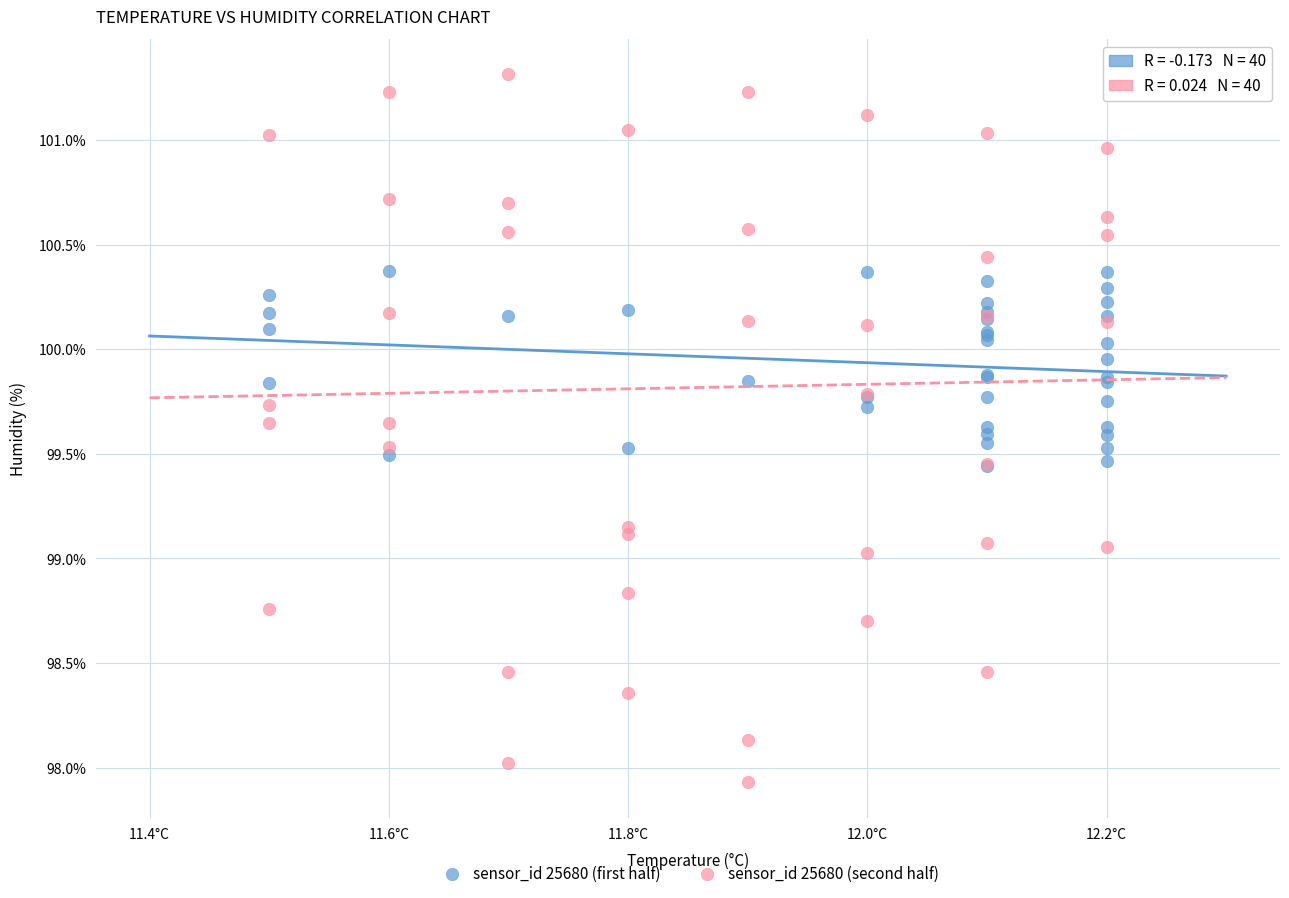

Which series has the widest spread of Y values?

sensor_id 25680 (second half)